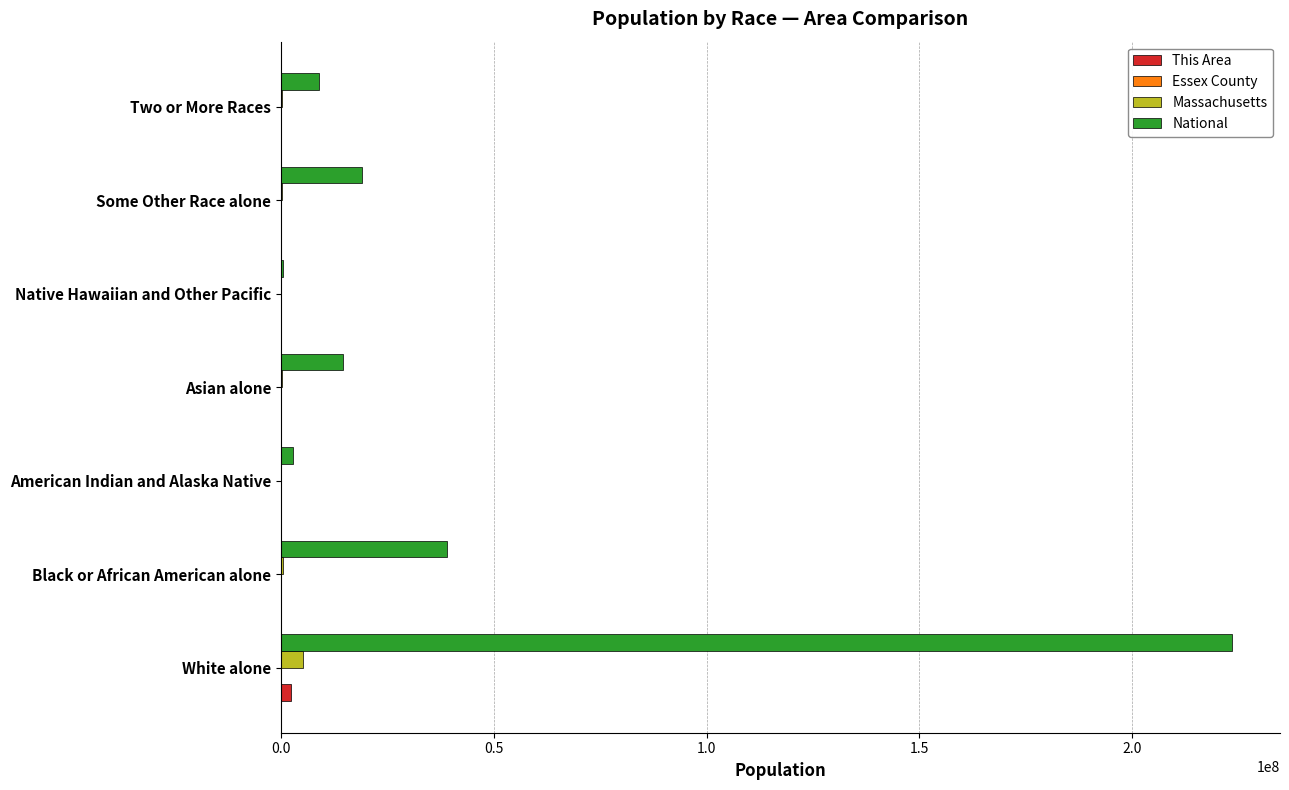

What is the maximum value shown in the chart?

223553265